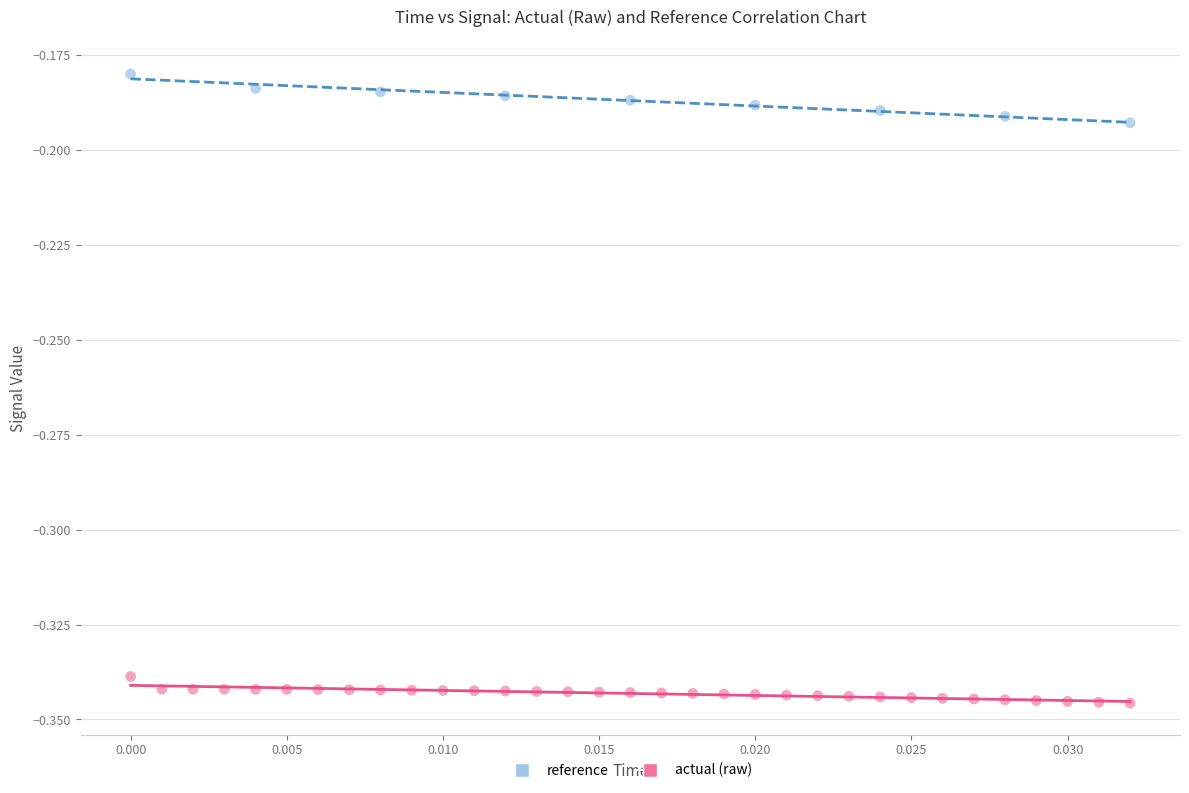

Which series reaches the minimum Y coordinate?

actual (raw)